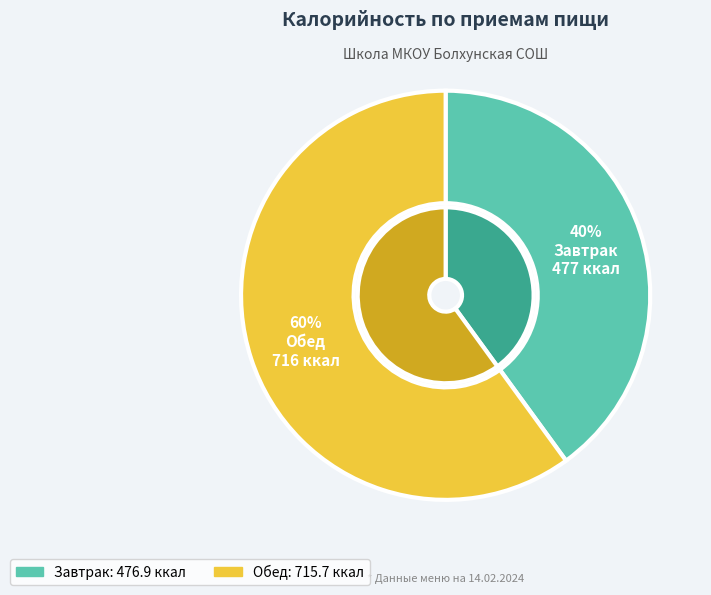

True or false: Обед accounts for 70% of the total.

False